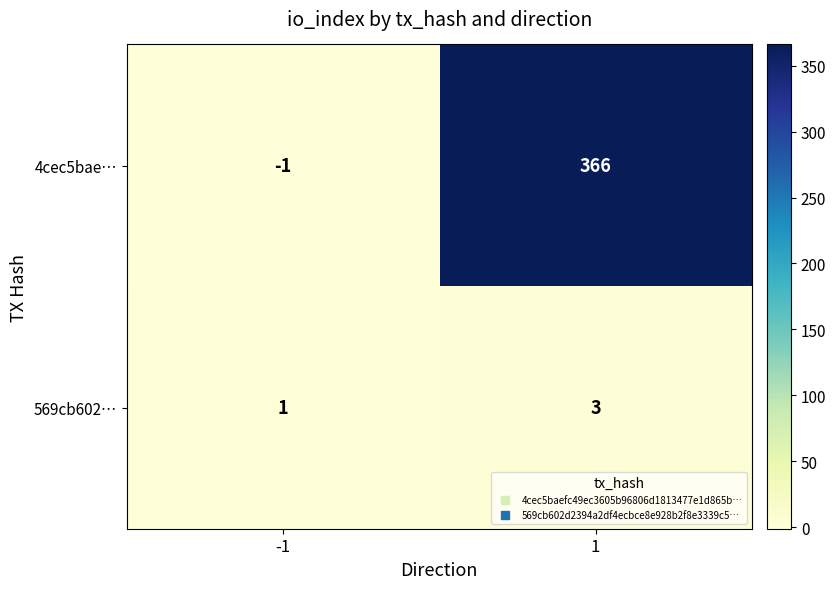

How many negative values does the 4cec5bae… series have?

1